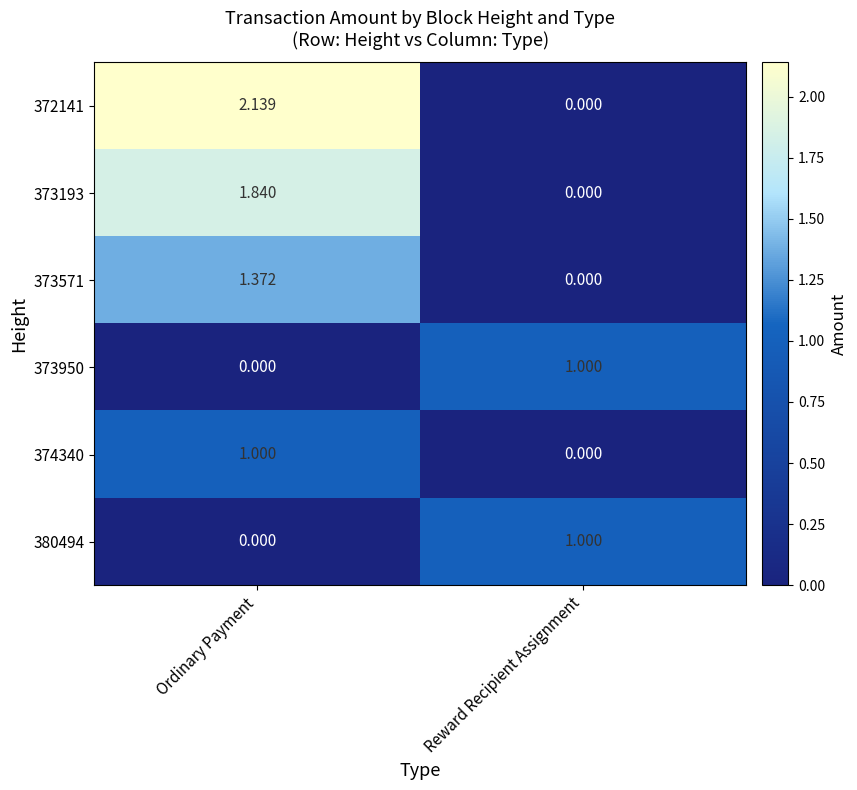

Where is 374340 nearest to the value 0?

Reward Recipient Assignment